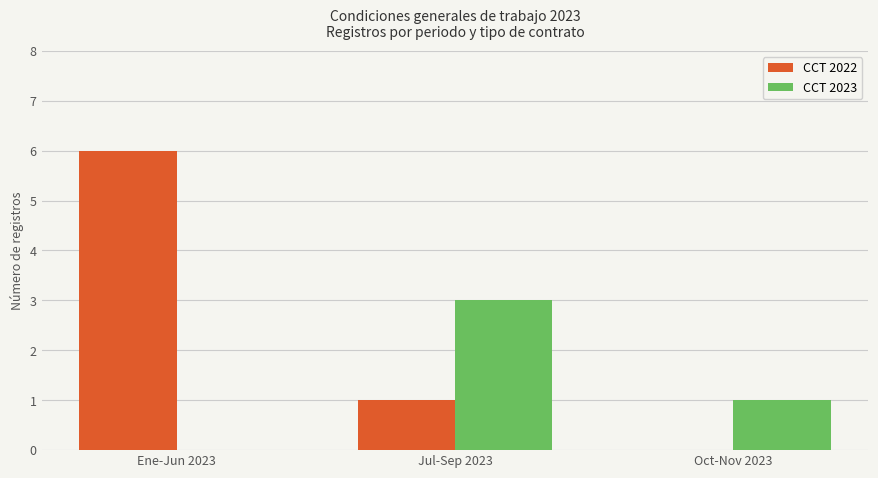

Which series has the largest total across all categories?

CCT 2022